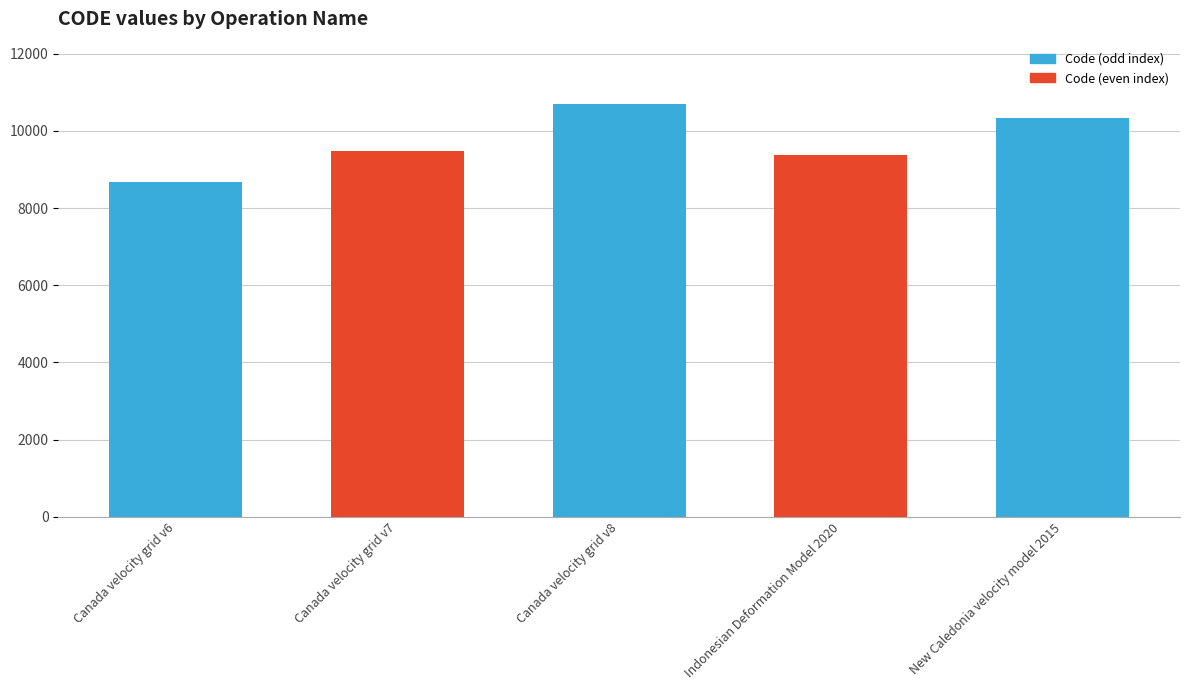

Which label corresponds to the largest value in the chart?

Canada velocity grid v8